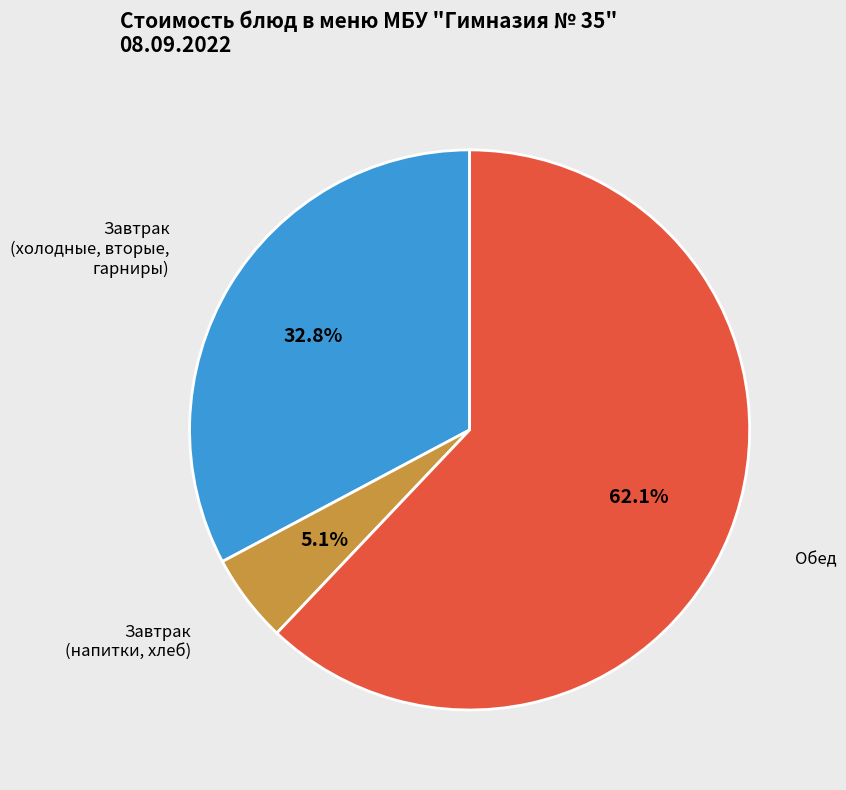

Is there any slice that represents more than half of the pie?

Yes